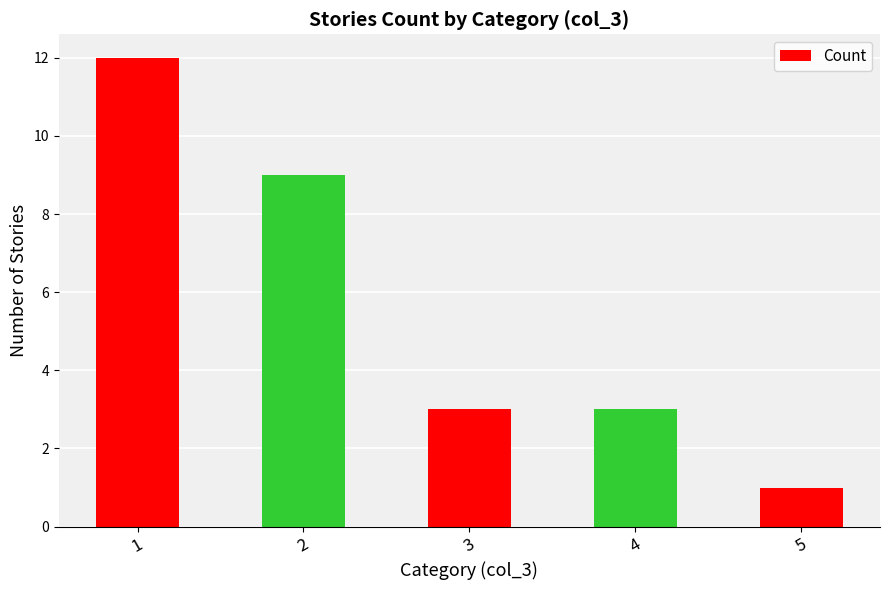

Where does the data first go above 3?

1